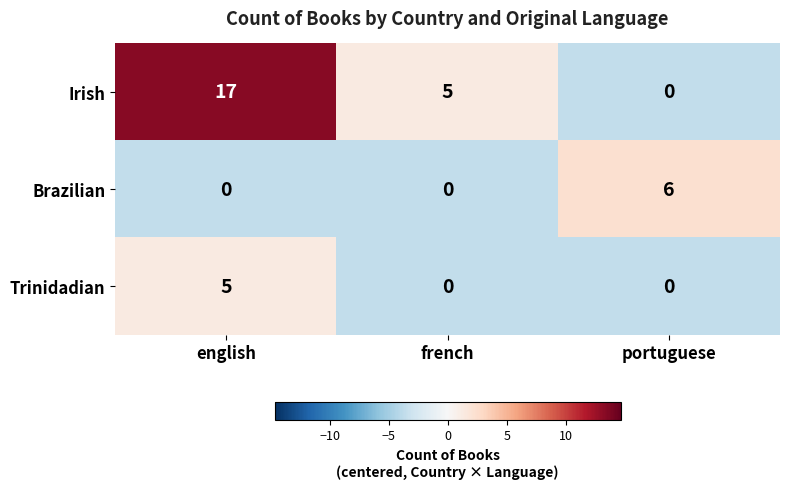

The value of Irish at portuguese is -6. True or false?

False